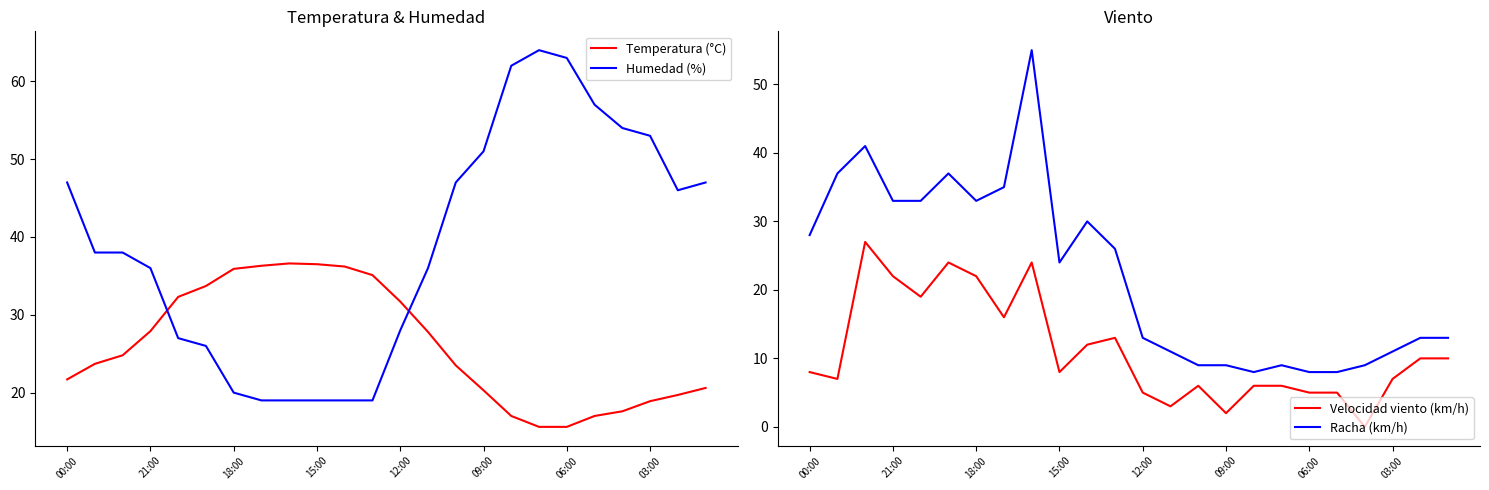

The Temperatura (°C) series shows 6.9 at 06:00. True or false?

False